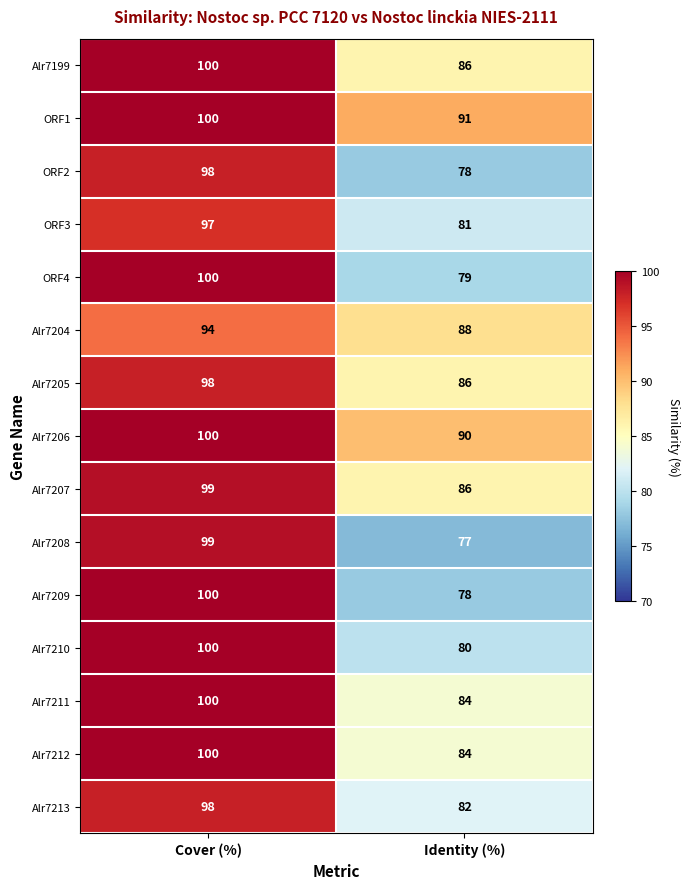

What is the average value of the ORF2 series?

88